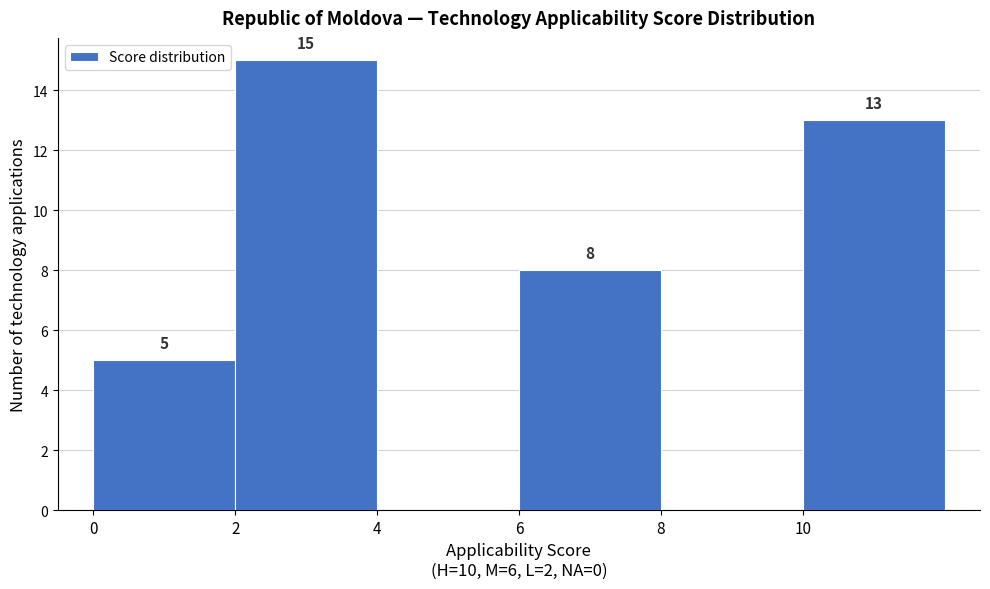

Which range on the x-axis has the tallest bar?

2 to 4